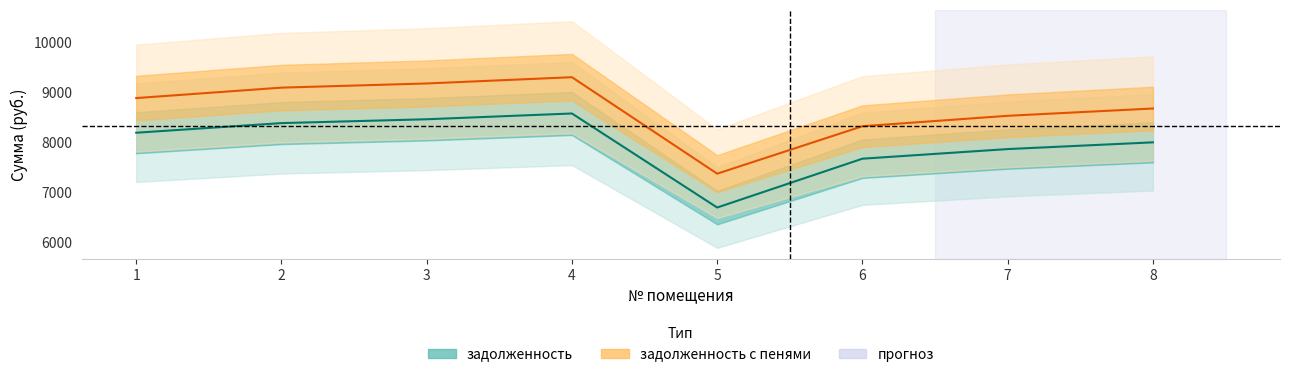

In задолженность, how many points are higher than both neighbors (excluding endpoints)?

1